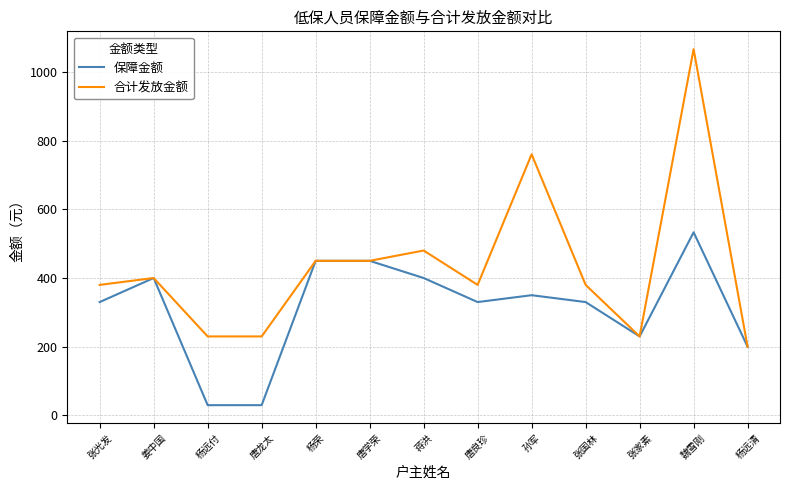

What is the difference between the second highest and minimum values in the 保障金额 series?

420